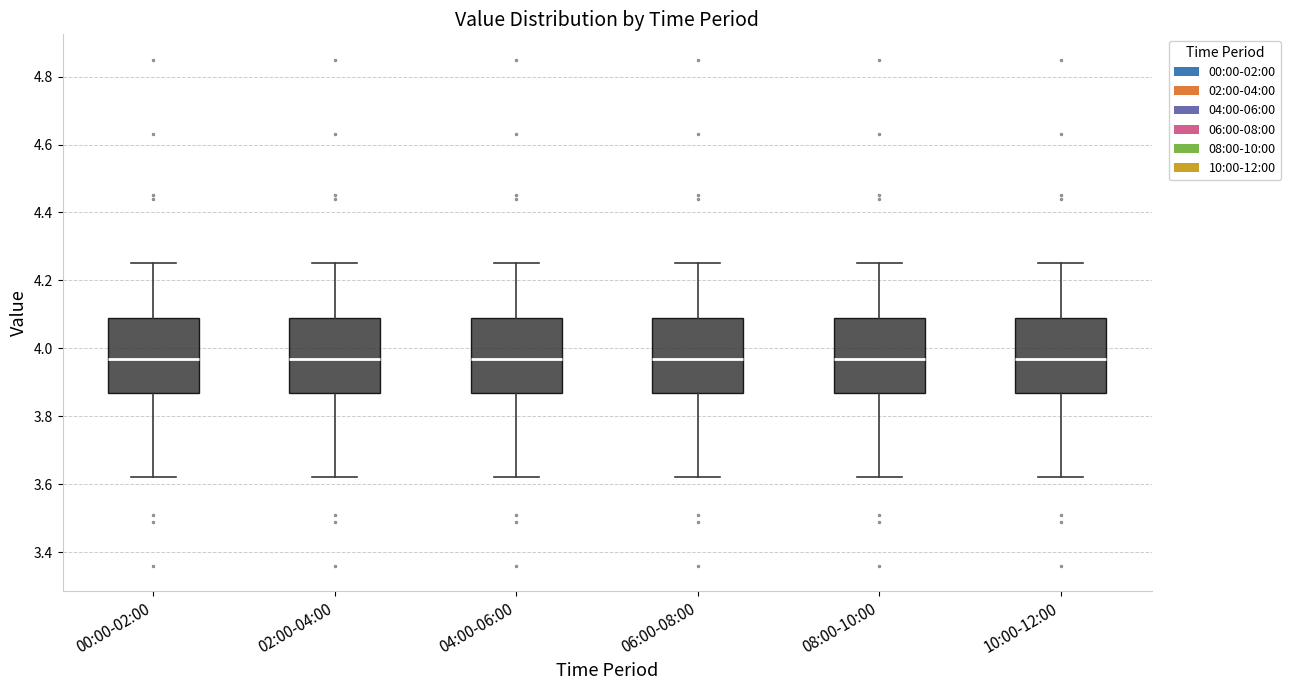

Reading left to right, transcribe this box plot: for each box, give where its median line is, the range the box spans, and where its two whiskers end, as read against the y-axis. The values are not printed on the chart, so give them approximately, as read against the axis.

00:00-02:00: median 3.98, box 3.86 to 4.10, whiskers 3.62 to 4.26
02:00-04:00: median 3.98, box 3.86 to 4.10, whiskers 3.62 to 4.26
04:00-06:00: median 3.98, box 3.86 to 4.10, whiskers 3.62 to 4.26
06:00-08:00: median 3.98, box 3.86 to 4.10, whiskers 3.62 to 4.26
08:00-10:00: median 3.98, box 3.86 to 4.10, whiskers 3.62 to 4.26
10:00-12:00: median 3.98, box 3.86 to 4.10, whiskers 3.62 to 4.26